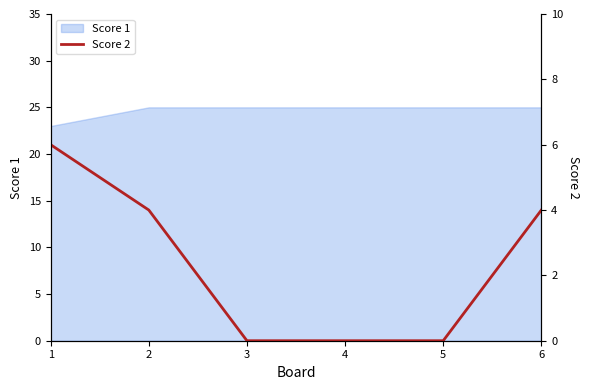

What is the lowest value of the Score 1 series?

23